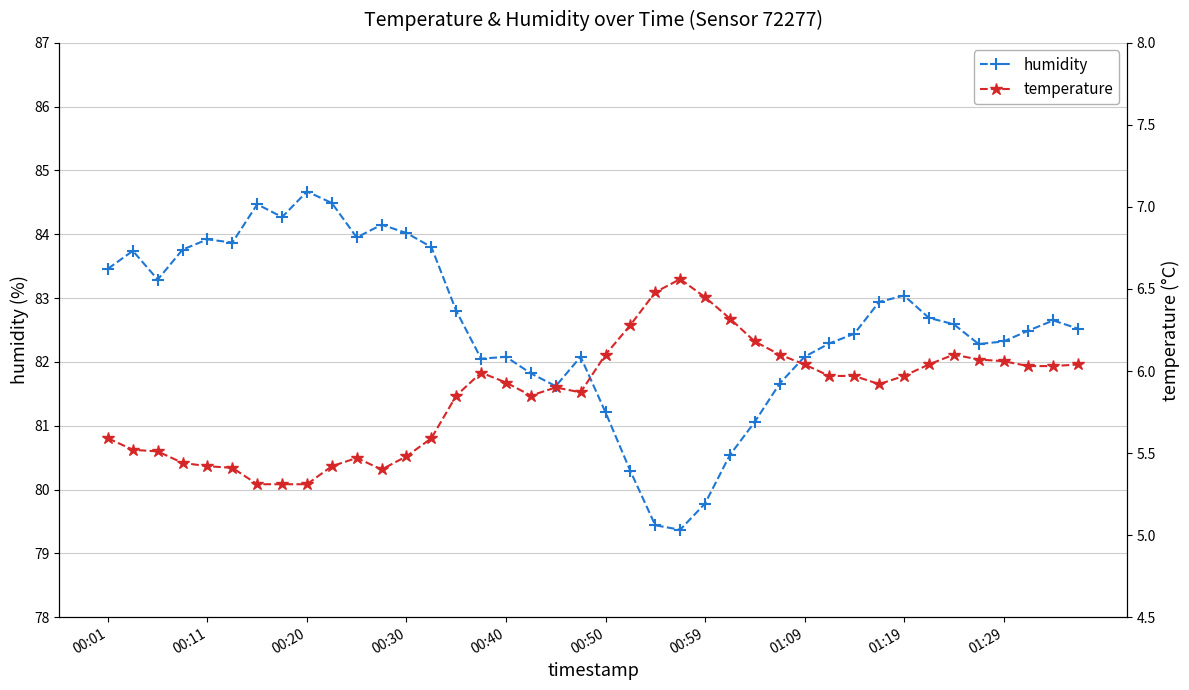

What is the sum of the temperature values at 33 and 10?

11.5